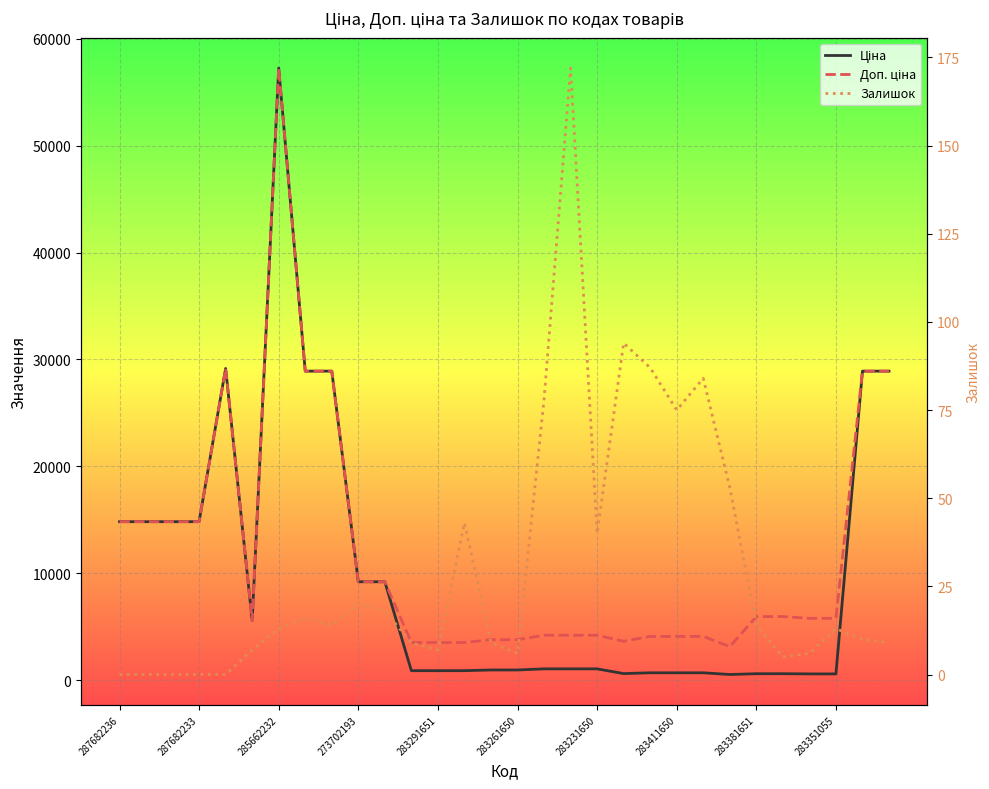

What value does the Доп. ціна series have at 28?

28901.7